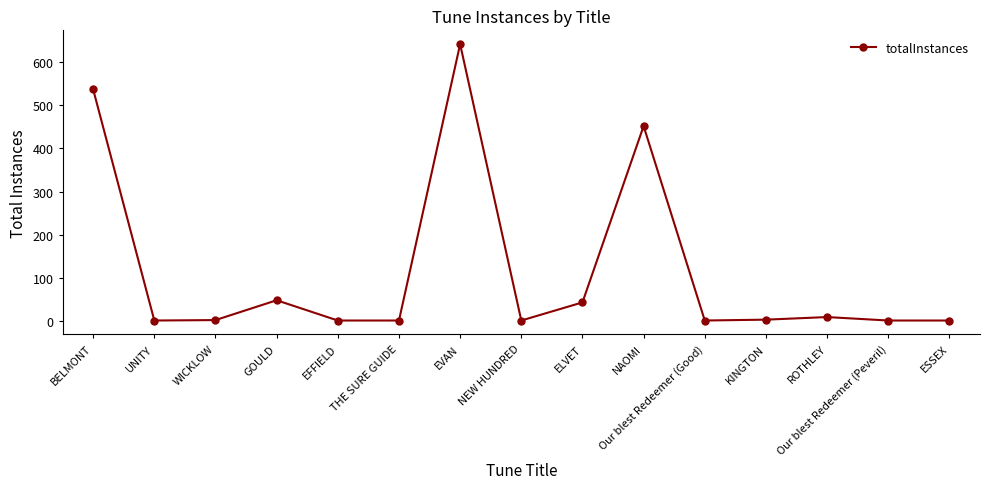

What is the value of the 12th point from the left?

3